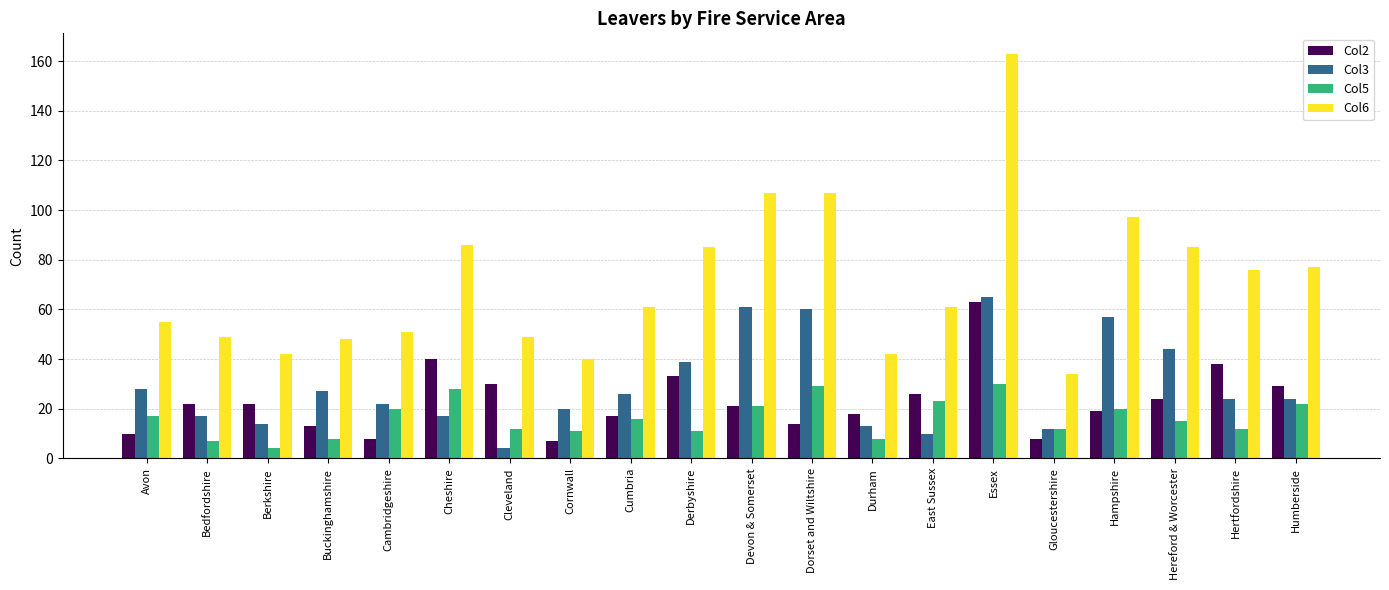

Reading left to right, list all the values displayed in this chart.

Col2: Avon=10	Bedfordshire=22	Berkshire=22	Buckinghamshire=13	Cambridgeshire=8	Cheshire=40	Cleveland=30	Cornwall=7	Cumbria=17	Derbyshire=33	Devon & Somerset=21	Dorset and Wiltshire=14	Durham=18	East Sussex=26	Essex=63	Gloucestershire=8	Hampshire=19	Hereford & Worcester=24	Hertfordshire=38	Humberside=29
Col3: Avon=28	Bedfordshire=17	Berkshire=14	Buckinghamshire=27	Cambridgeshire=22	Cheshire=17	Cleveland=4	Cornwall=20	Cumbria=26	Derbyshire=39	Devon & Somerset=61	Dorset and Wiltshire=60	Durham=13	East Sussex=10	Essex=65	Gloucestershire=12	Hampshire=57	Hereford & Worcester=44	Hertfordshire=24	Humberside=24
Col5: Avon=17	Bedfordshire=7	Berkshire=4	Buckinghamshire=8	Cambridgeshire=20	Cheshire=28	Cleveland=12	Cornwall=11	Cumbria=16	Derbyshire=11	Devon & Somerset=21	Dorset and Wiltshire=29	Durham=8	East Sussex=23	Essex=30	Gloucestershire=12	Hampshire=20	Hereford & Worcester=15	Hertfordshire=12	Humberside=22
Col6: Avon=55	Bedfordshire=49	Berkshire=42	Buckinghamshire=48	Cambridgeshire=51	Cheshire=86	Cleveland=49	Cornwall=40	Cumbria=61	Derbyshire=85	Devon & Somerset=107	Dorset and Wiltshire=107	Durham=42	East Sussex=61	Essex=163	Gloucestershire=34	Hampshire=97	Hereford & Worcester=85	Hertfordshire=76	Humberside=77